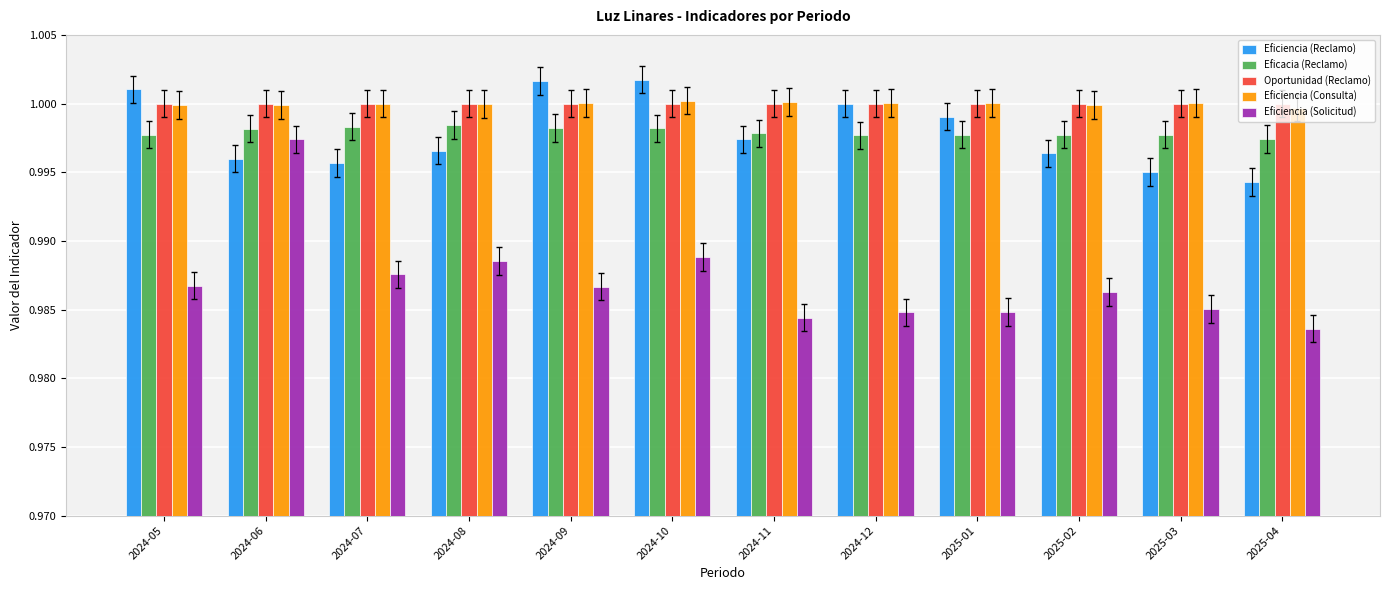

Between 2024-06 and 2024-09, which series saw the biggest shift?

Eficiencia (Solicitud)